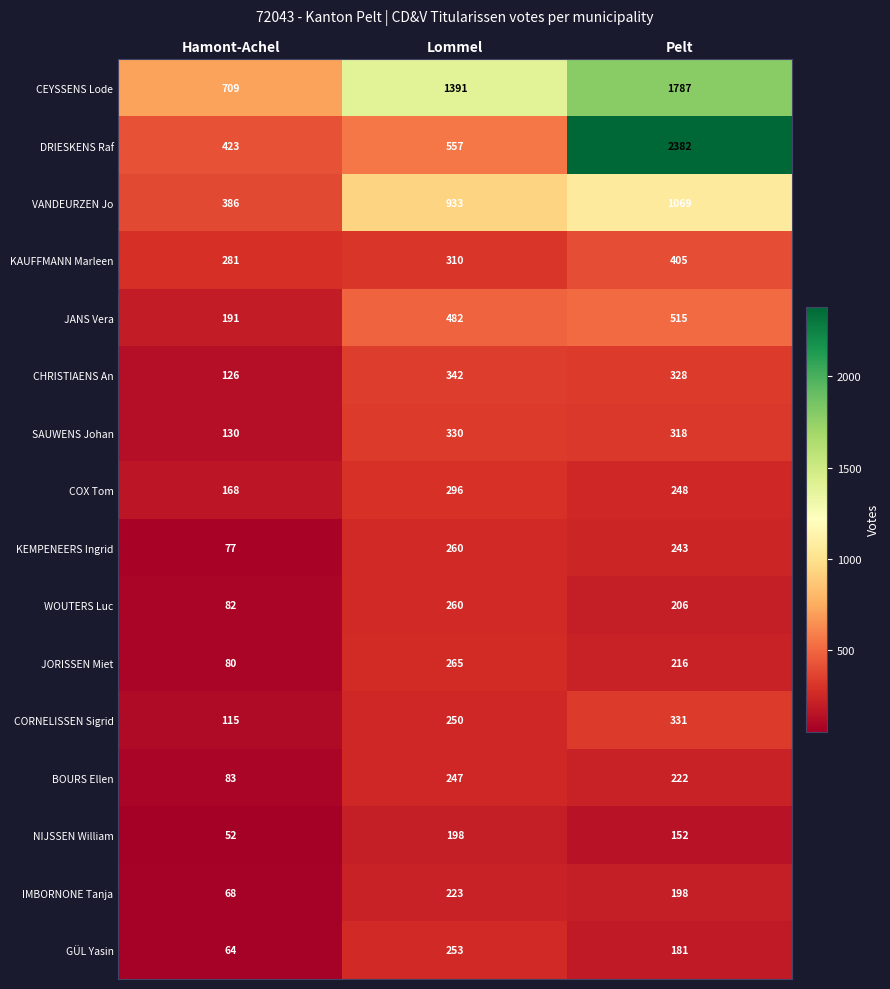

How many distinct data groups are displayed?

16